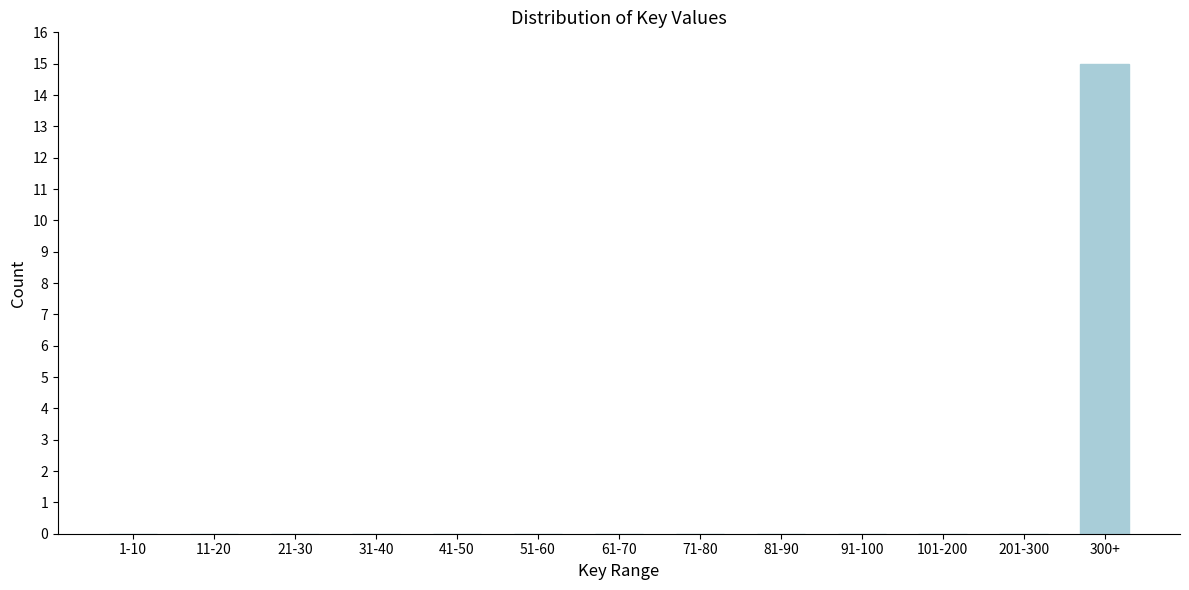

Reading left to right, what are all the values shown in this chart?

1-10=0	11-20=0	21-30=0	31-40=0	41-50=0	51-60=0	61-70=0	71-80=0	81-90=0	91-100=0	101-200=0	201-300=0	300+=15